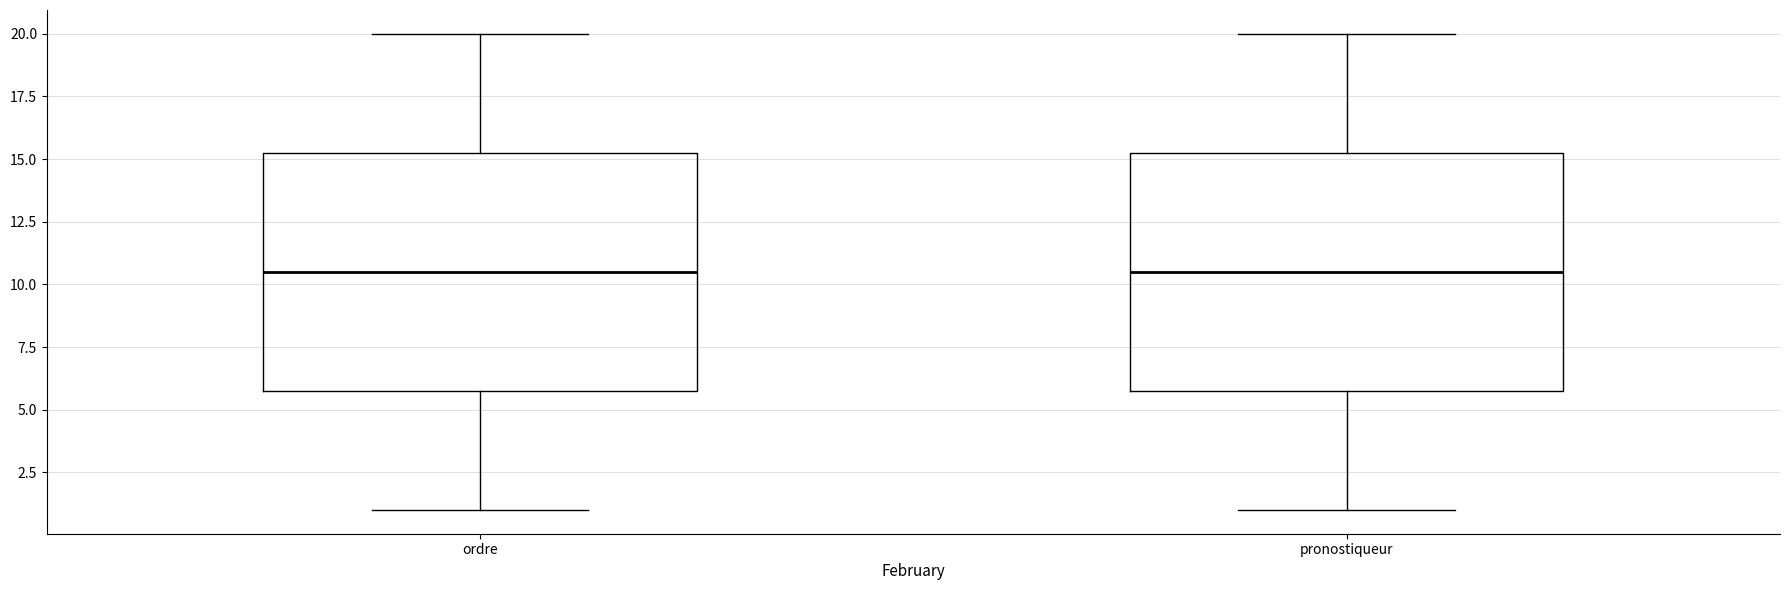

Where is the upper edge of the box for ordre on the y-axis? The values are not printed on the chart, so give them approximately, as read against the axis.

15.5